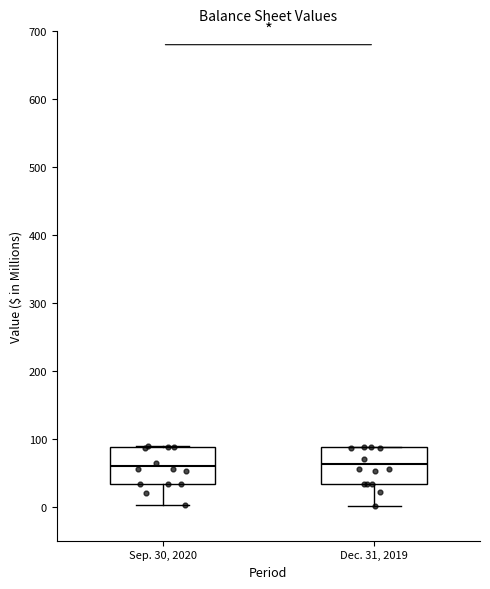

Reading left to right, transcribe this box plot: for each box, give where its median line is, the range the box spans, and where its two whiskers end, as read against the y-axis. The values are not printed on the chart, so give them approximately, as read against the axis.

Sep. 30, 2020: median 60, box 30 to 90, whiskers 0 to 90
Dec. 31, 2019: median 60, box 30 to 90, whiskers 0 to 90